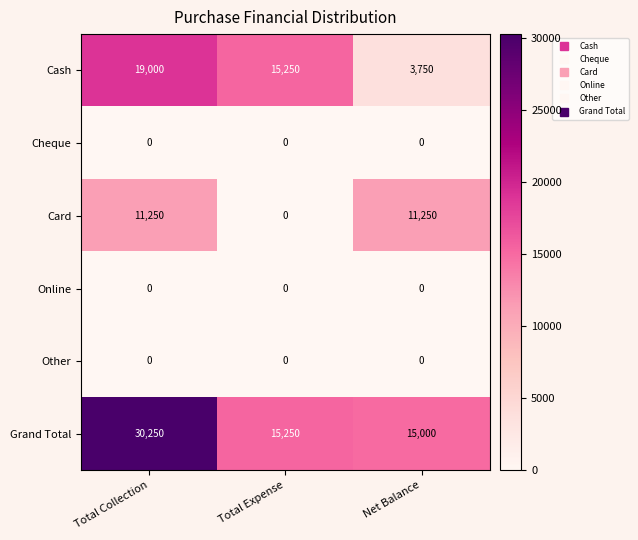

Where does the Cash series first go above 15250?

Total Collection